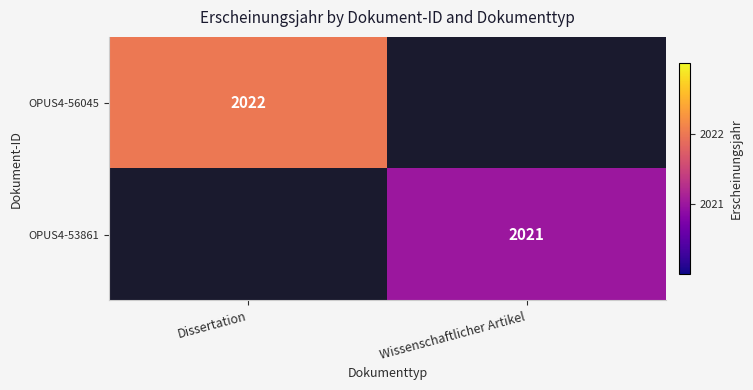

True or false: OPUS4-53861 has a value of 3090 at Wissenschaftlicher Artikel.

False